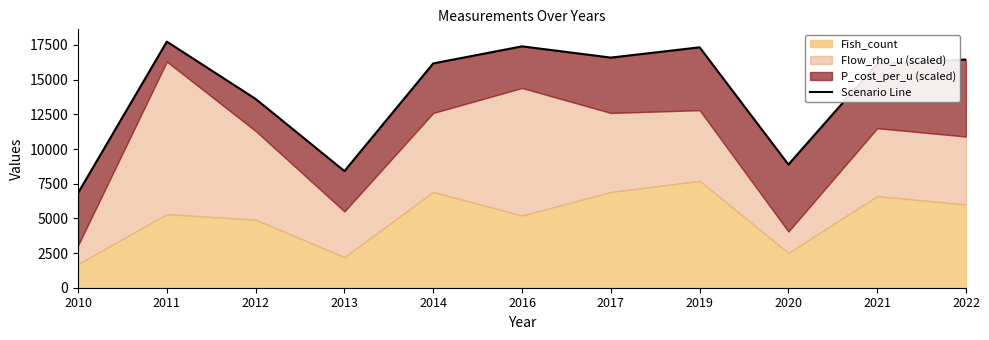

How many data points are less than 16170?

5